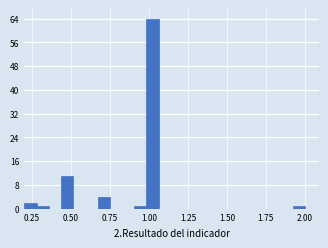

Read against the x-axis, roughly where is the centre of the tallest bar?

1.00